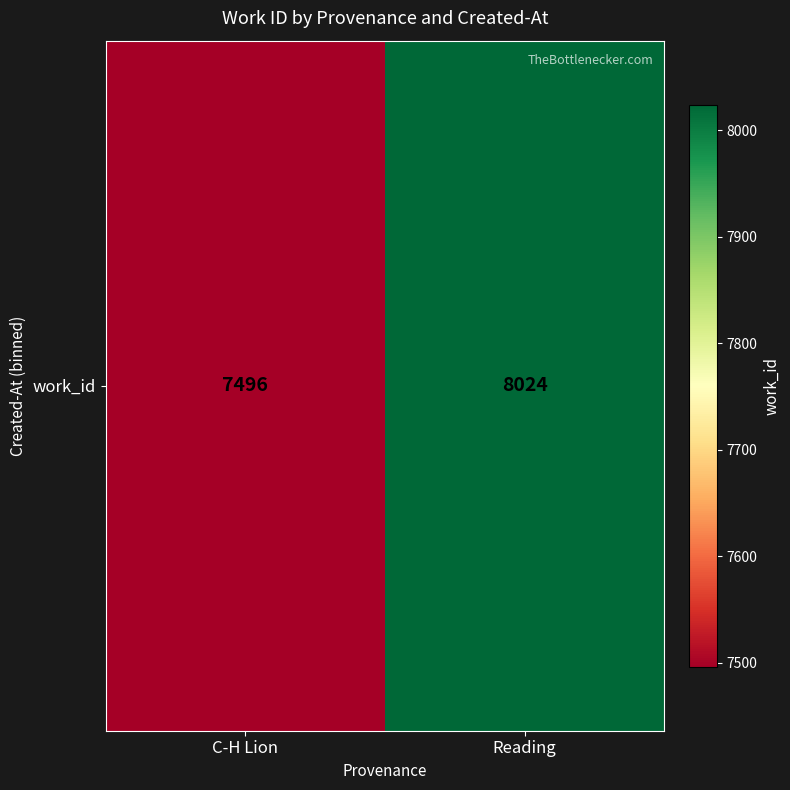

Between C-H Lion and Reading, which is larger?

Reading